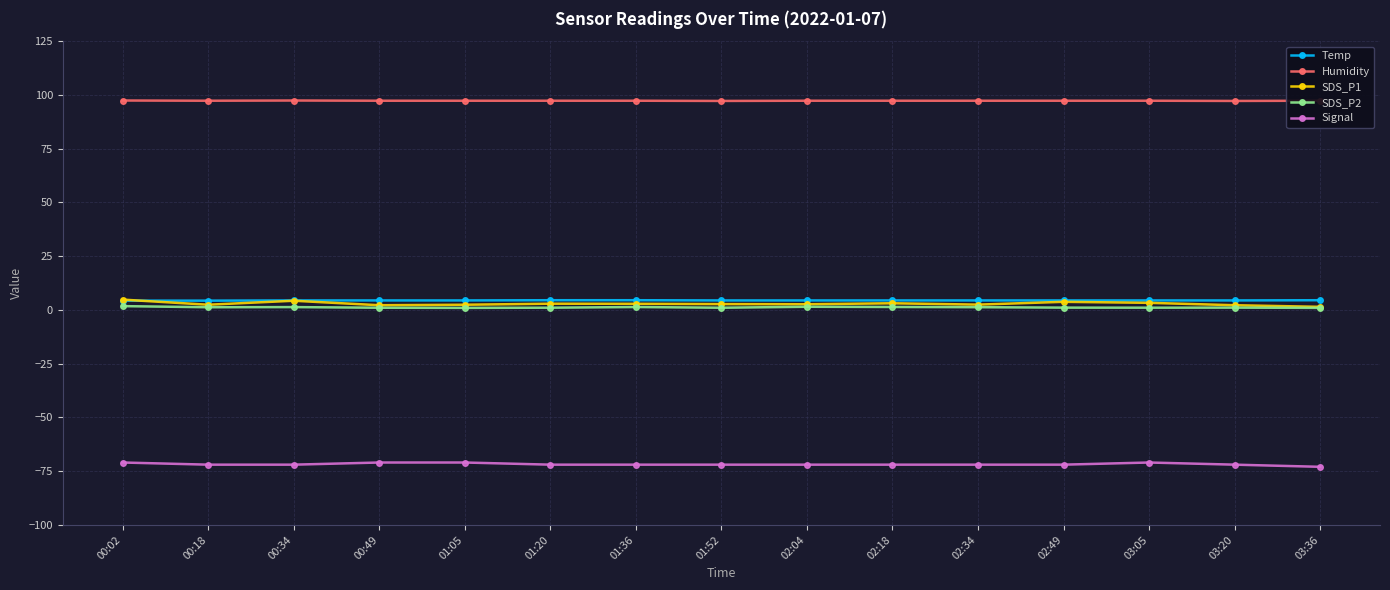

Is the value of Humidity at 03:05 greater than the value of SDS_P2 at 00:02?

Yes